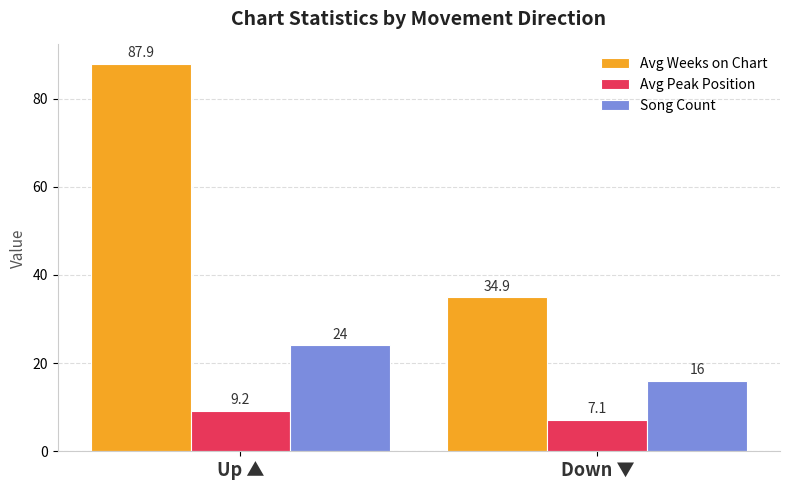

What is the difference between the Avg Peak Position values at Down ▼ and Up ▲?

2.1